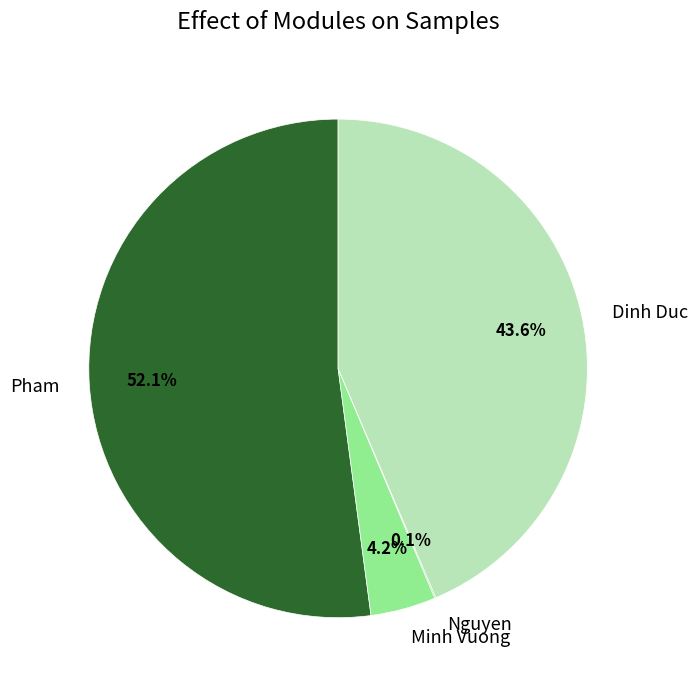

To the nearest percent, what is the difference between the largest and smallest slice percentages?

52%